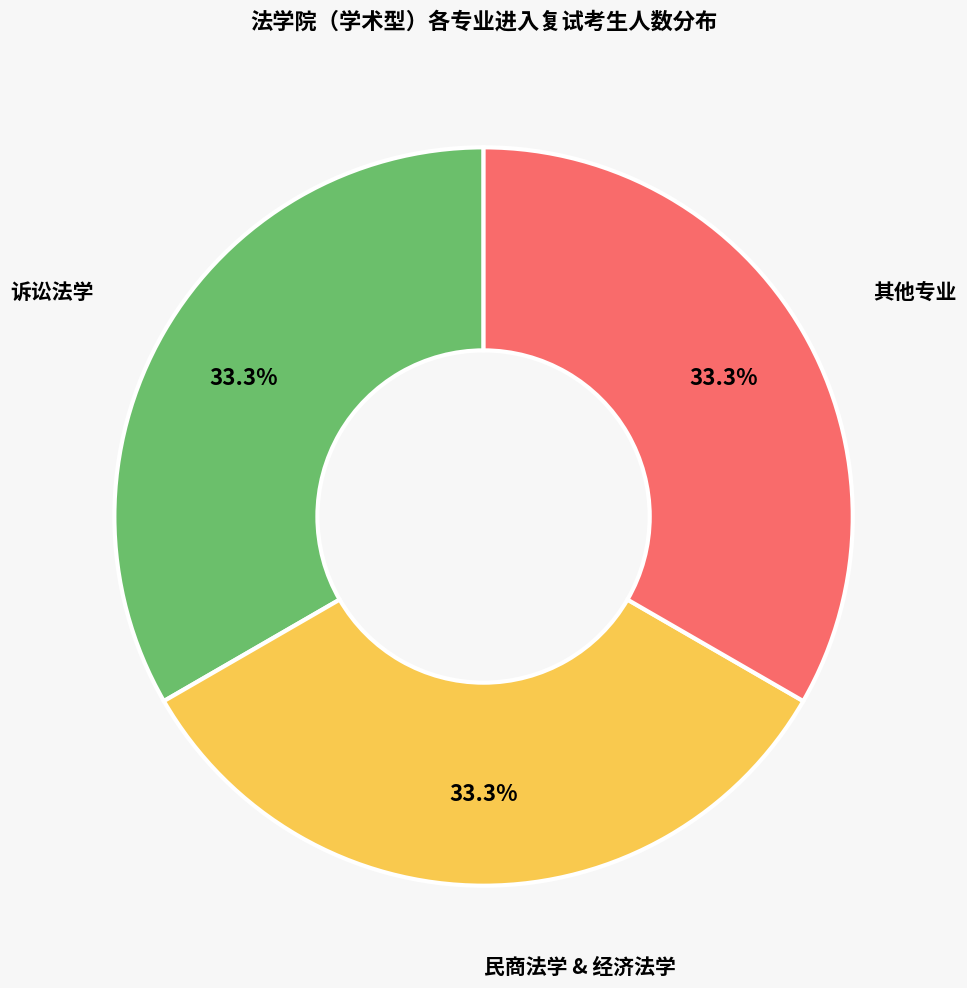

What portion of the pie excludes 民商法学 & 经济法学?

66.7%